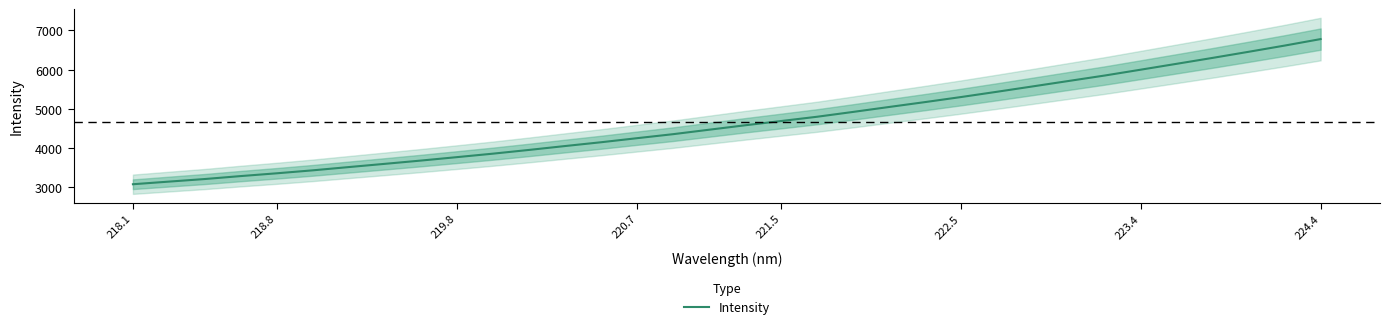

True or false: Intensity has a value of 8194.2 at 222.5.

False